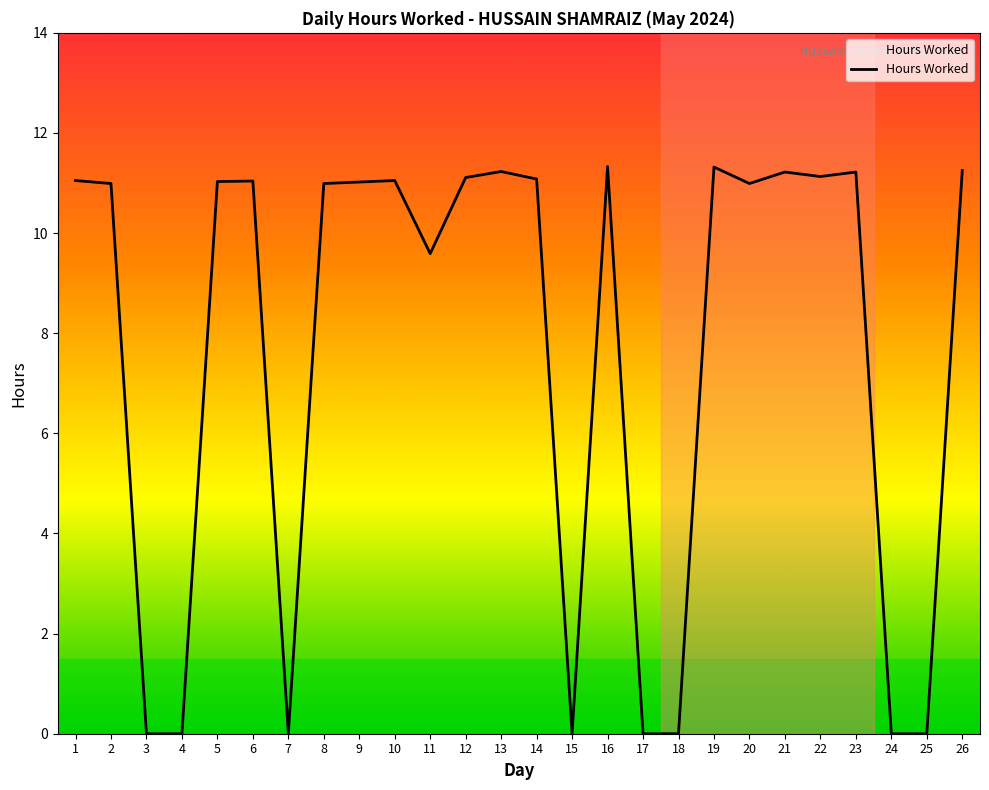

What is the difference between the maximum and minimum values?

11.3